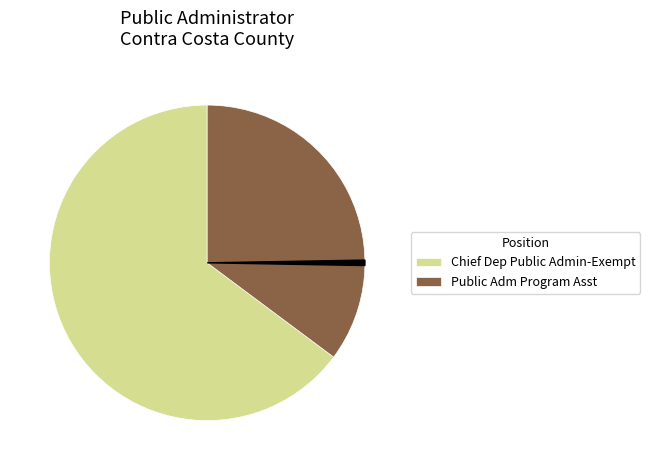

Does any single category account for the majority?

Yes